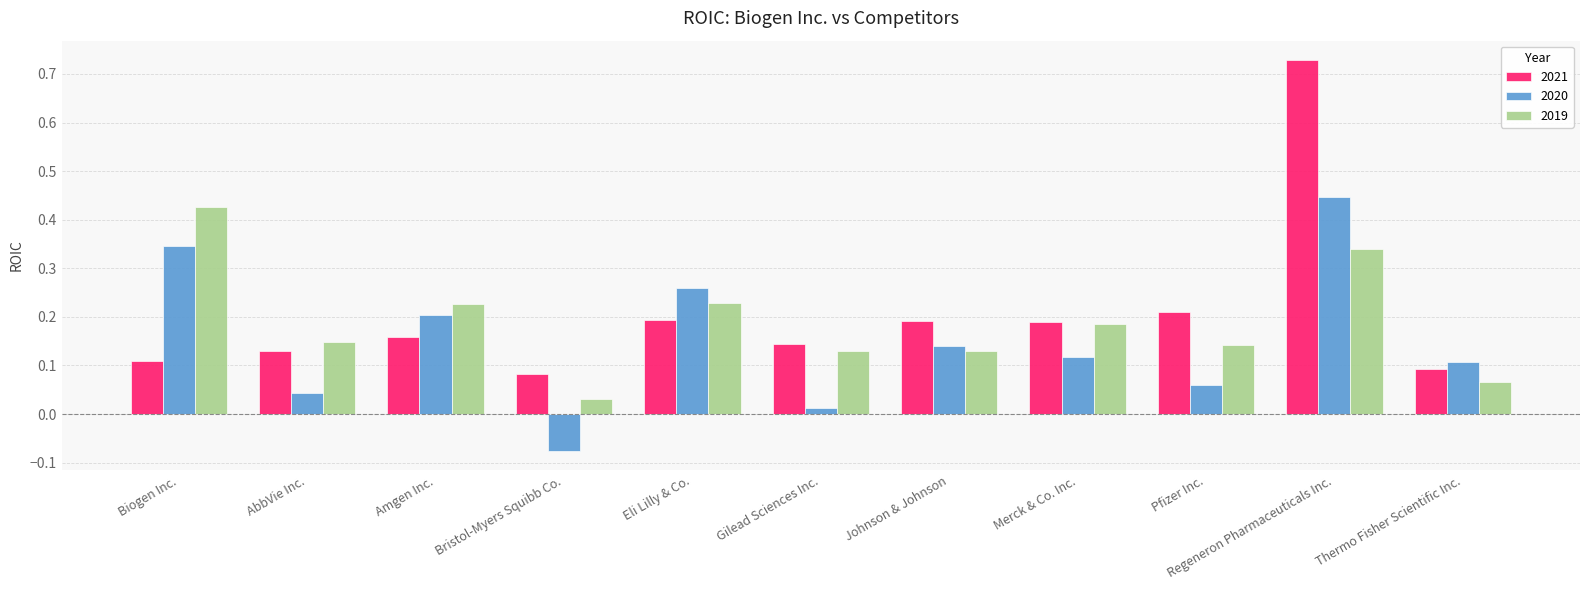

Which category has the highest value across all series?

Regeneron Pharmaceuticals Inc.